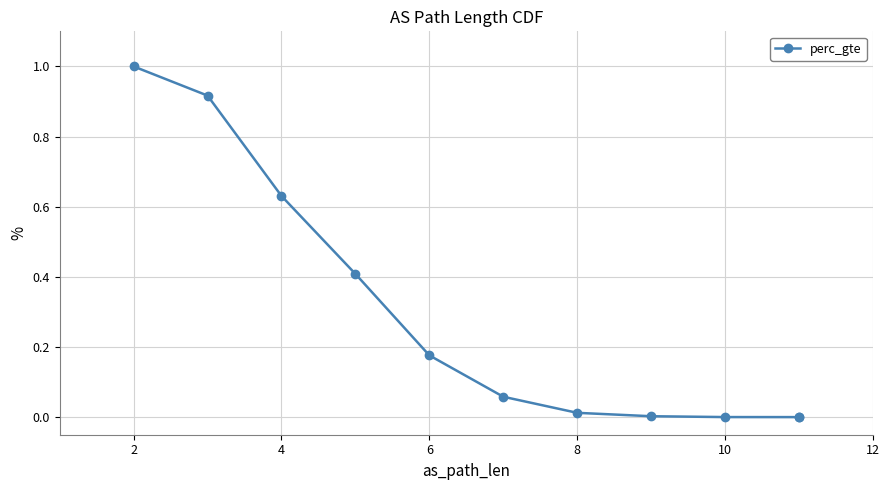

What is the difference between the maximum and second lowest values?

1.0